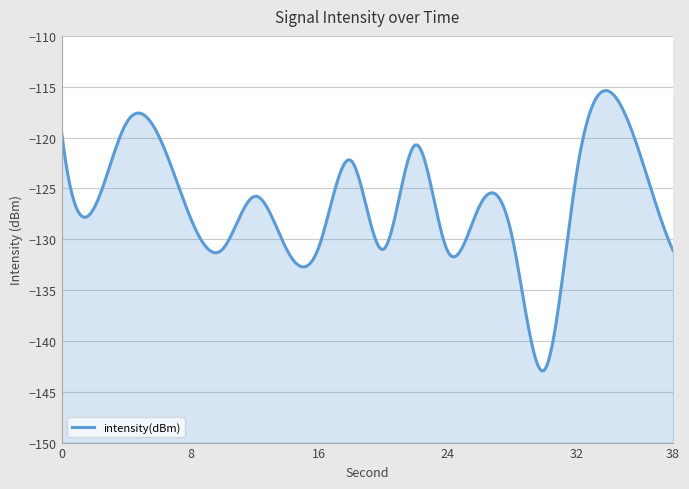

Rank the categories by value from lowest to highest.

30, 24, 38, 14, 20, 10, 16, 28, 8, 2, 26, 12, 32, 18, 36, 22, 6, 0, 4, 34